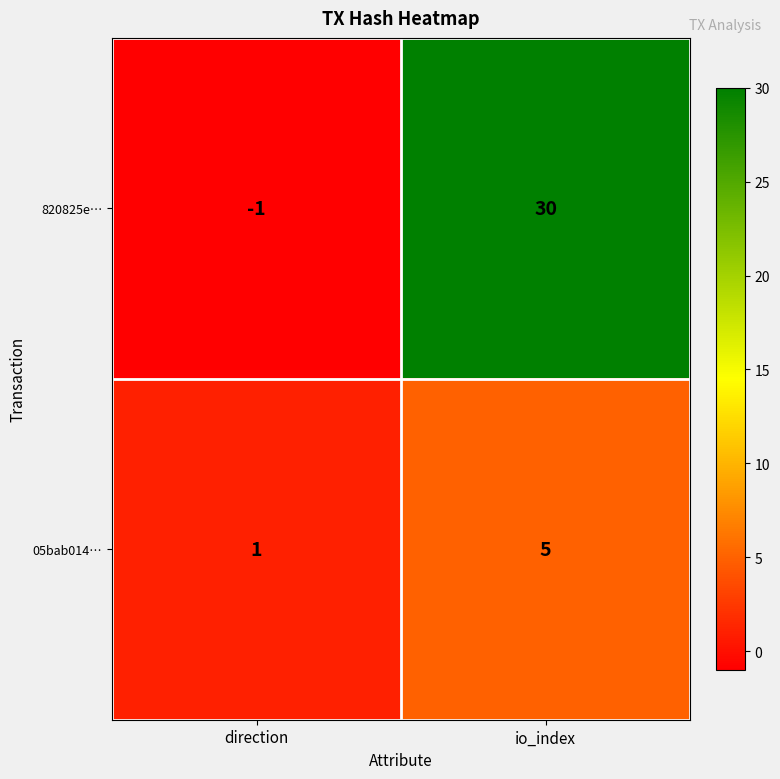

At which category is the sum across all series the highest?

io_index